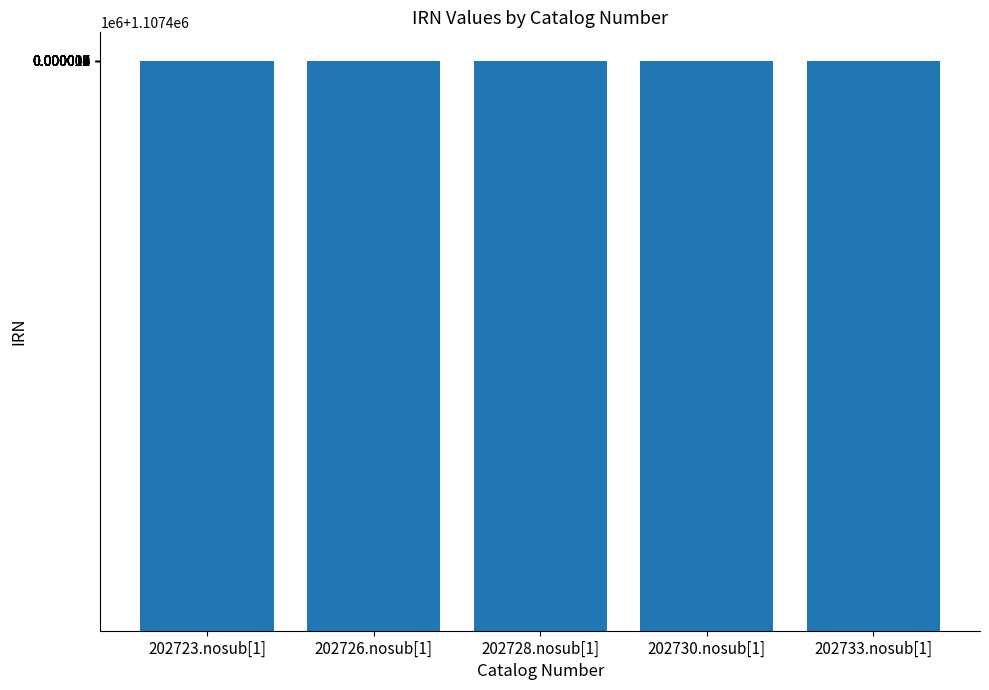

Are the bars horizontal?

No